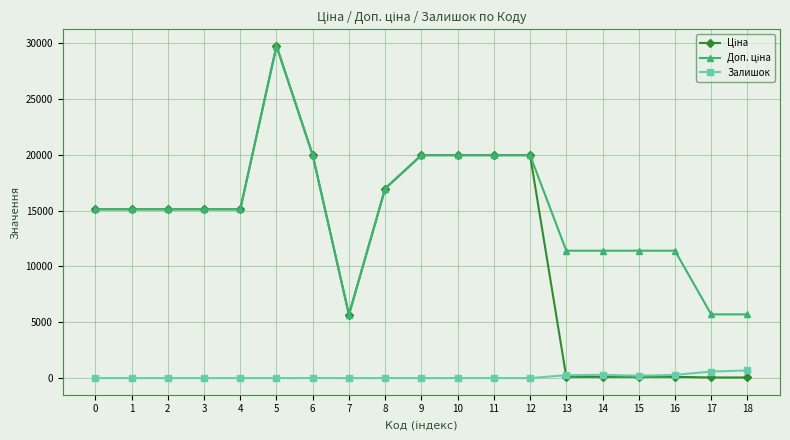

What is the approximate value of Залишок at 6?

7.0